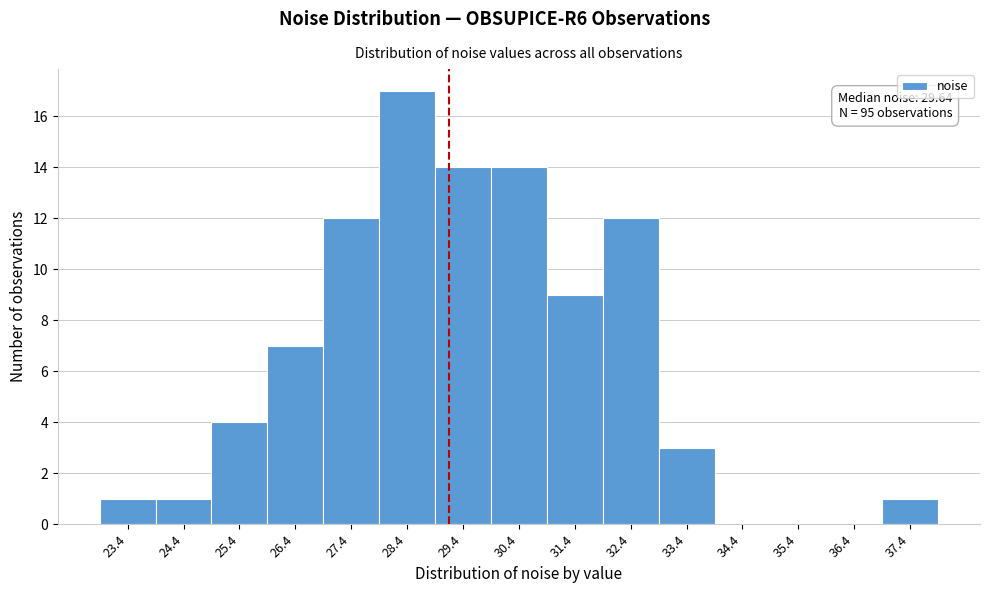

Reading left to right, what are all the values shown in this chart?

23.4=1	24.4=1	25.4=4	26.4=7	27.4=12	28.4=17	29.4=14	30.4=14	31.4=9	32.4=12	33.4=3	34.4=0	35.4=0	36.4=0	37.4=1